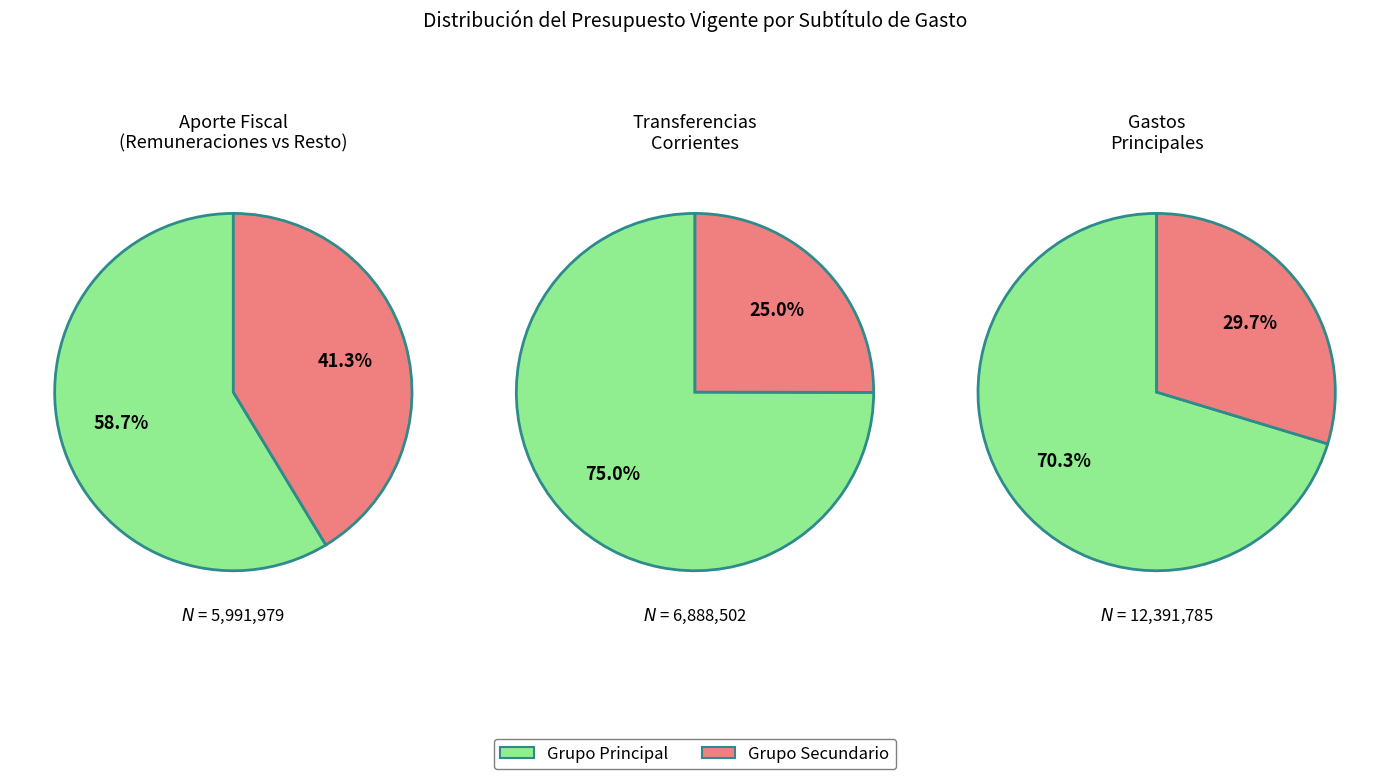

Is it true that SERVICIO DE LA DEUDA is 1% of the pie?

False